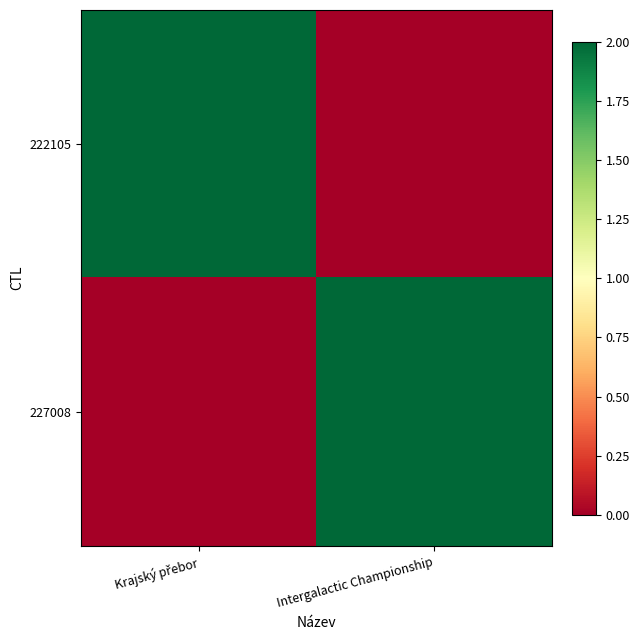

What is the maximum value shown in the chart?

2